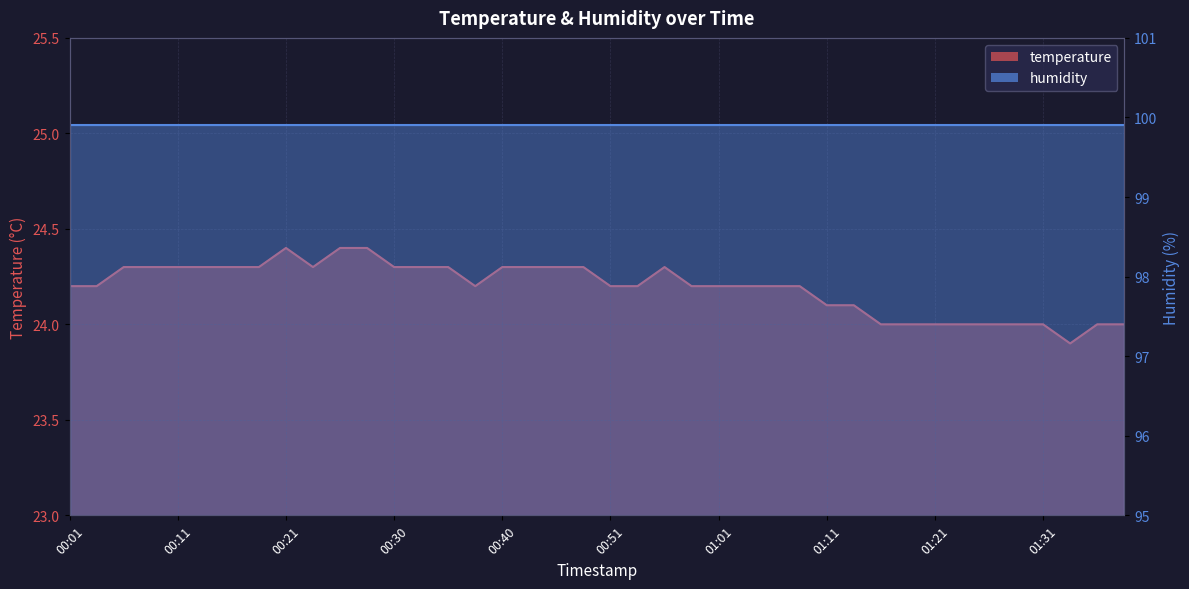

Which has a higher value, 01:08 or 00:55?

00:55